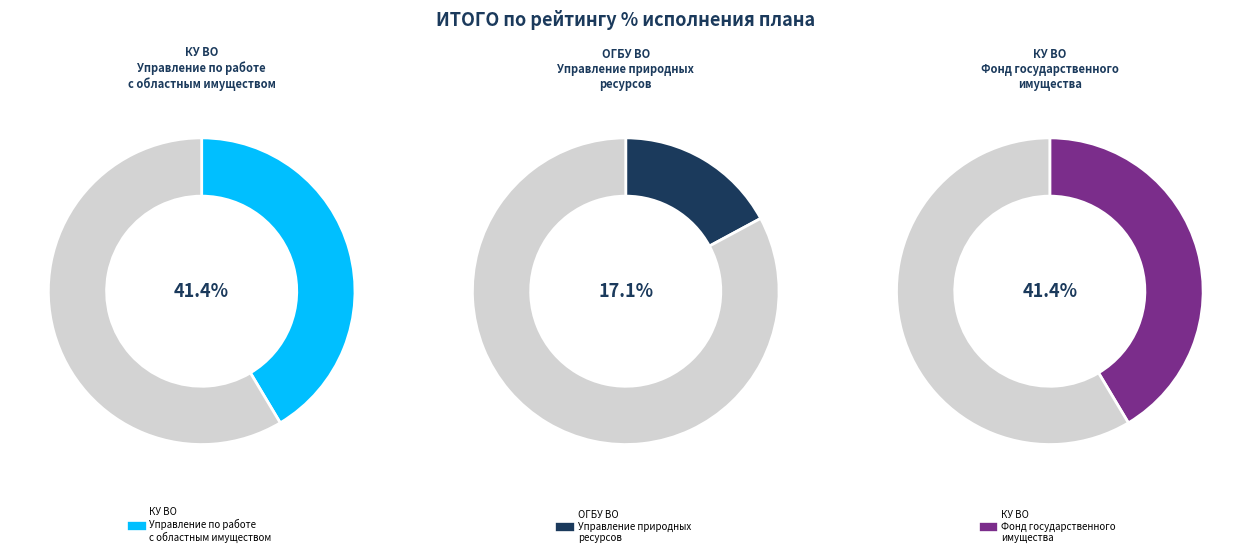

To the nearest percent, what is the combined percentage of ОГБУ ВО Управление природных ресурсов and КУ ВО Фонд государственного имущества?

59%